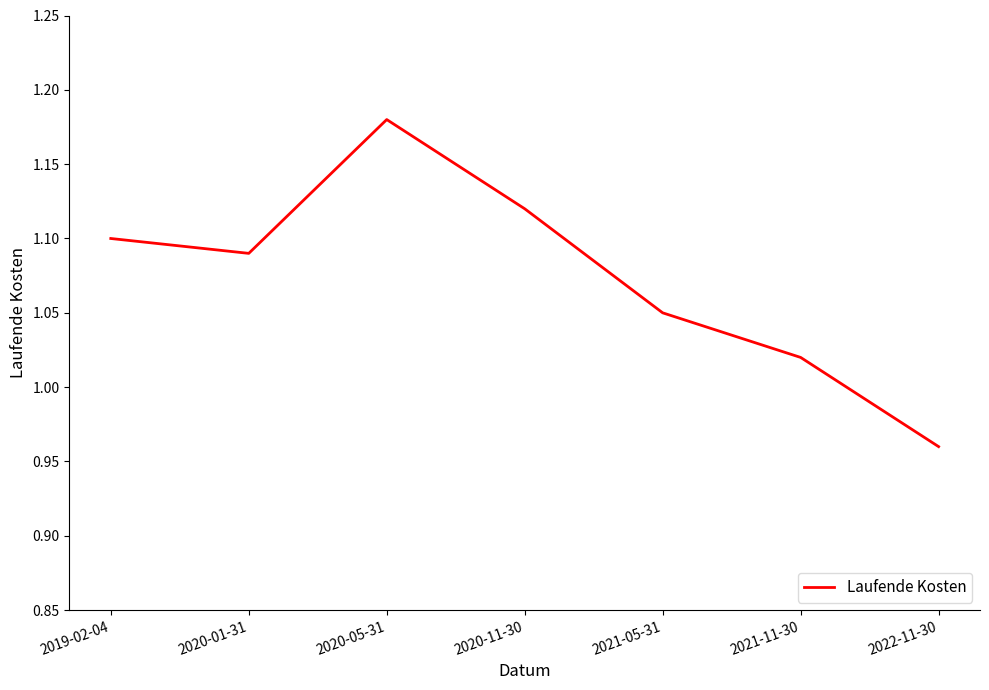

True or false: the data has more than 2 interior local peaks.

False